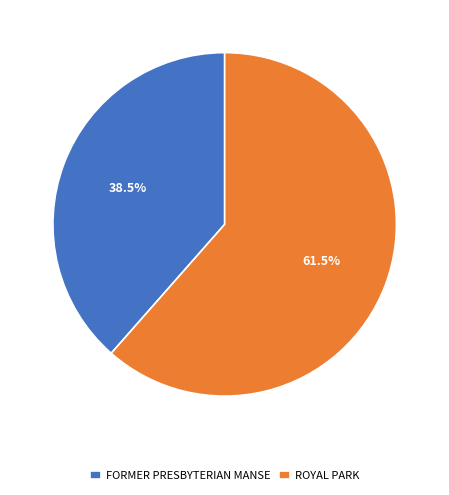

Count the number of slices in the pie.

2